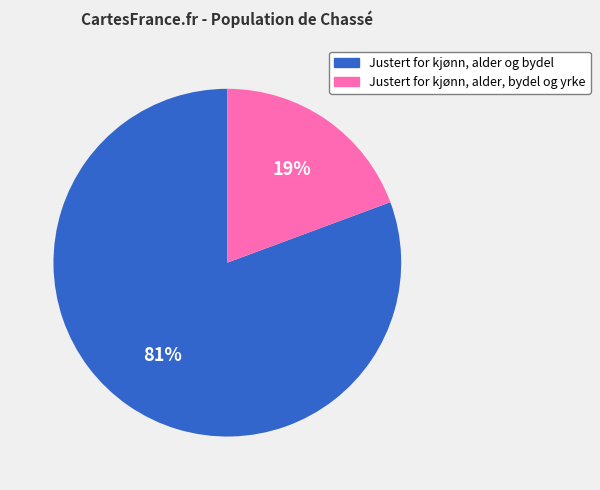

Is there a majority slice in this chart?

Yes